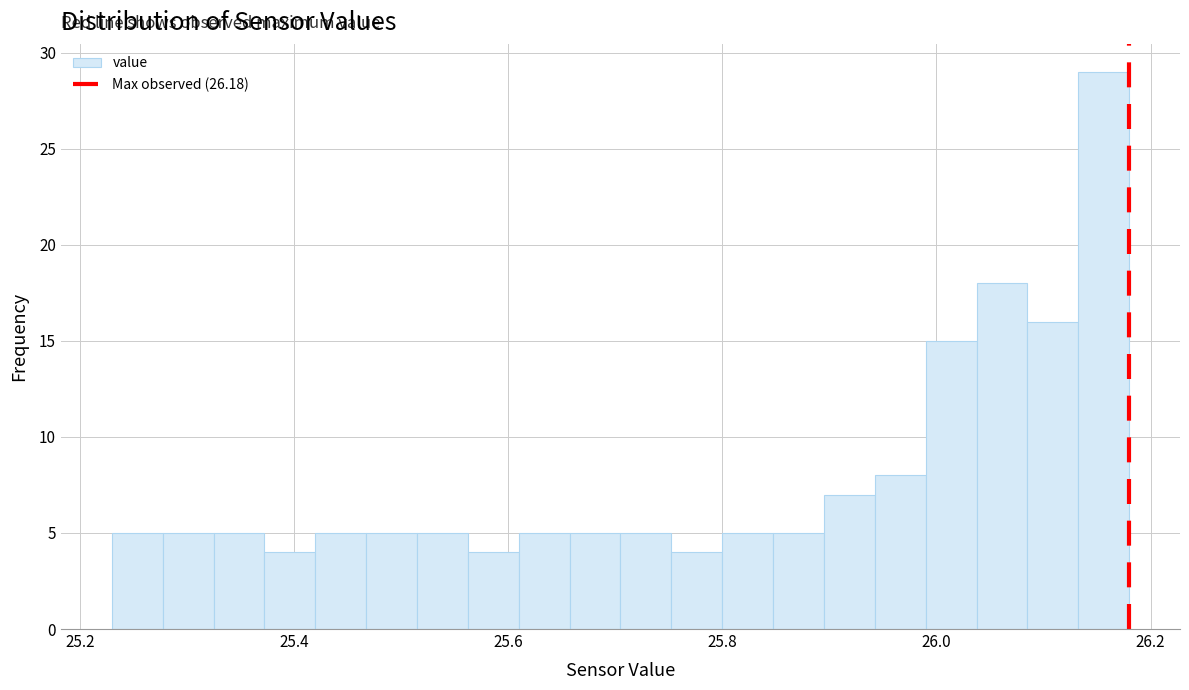

Around what value on the x-axis is the tallest bar? Give the approximate position of its centre, as read against the axis.

26.16